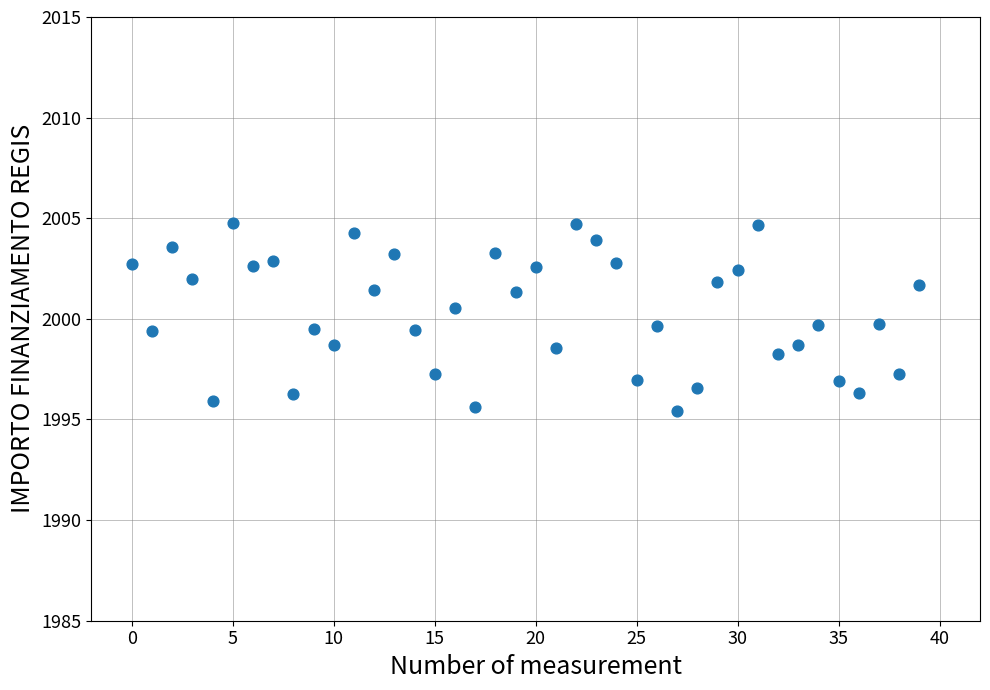

How many data points are displayed?

40